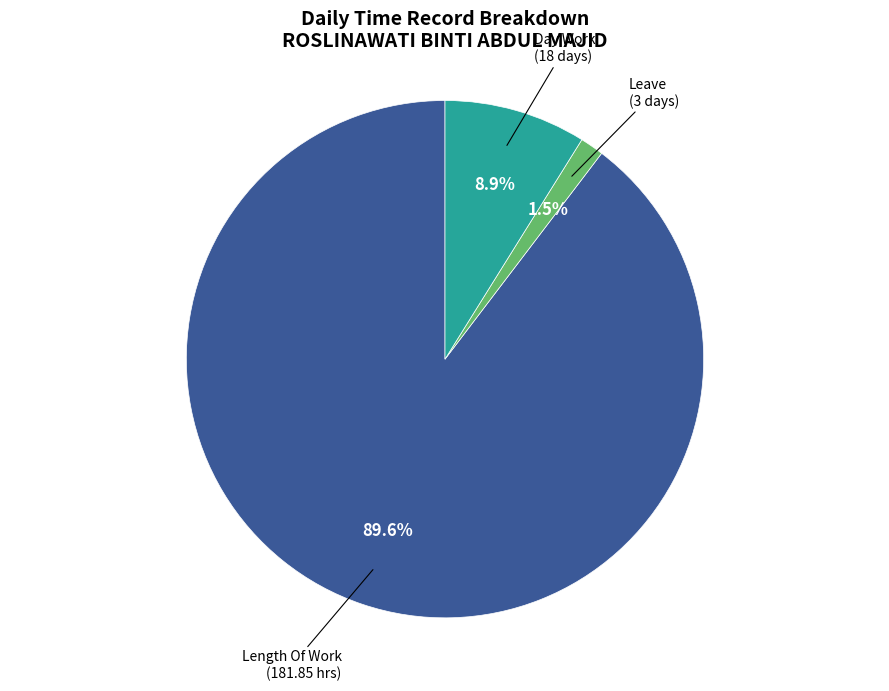

Between Day Work and Leave, which is larger?

Day Work